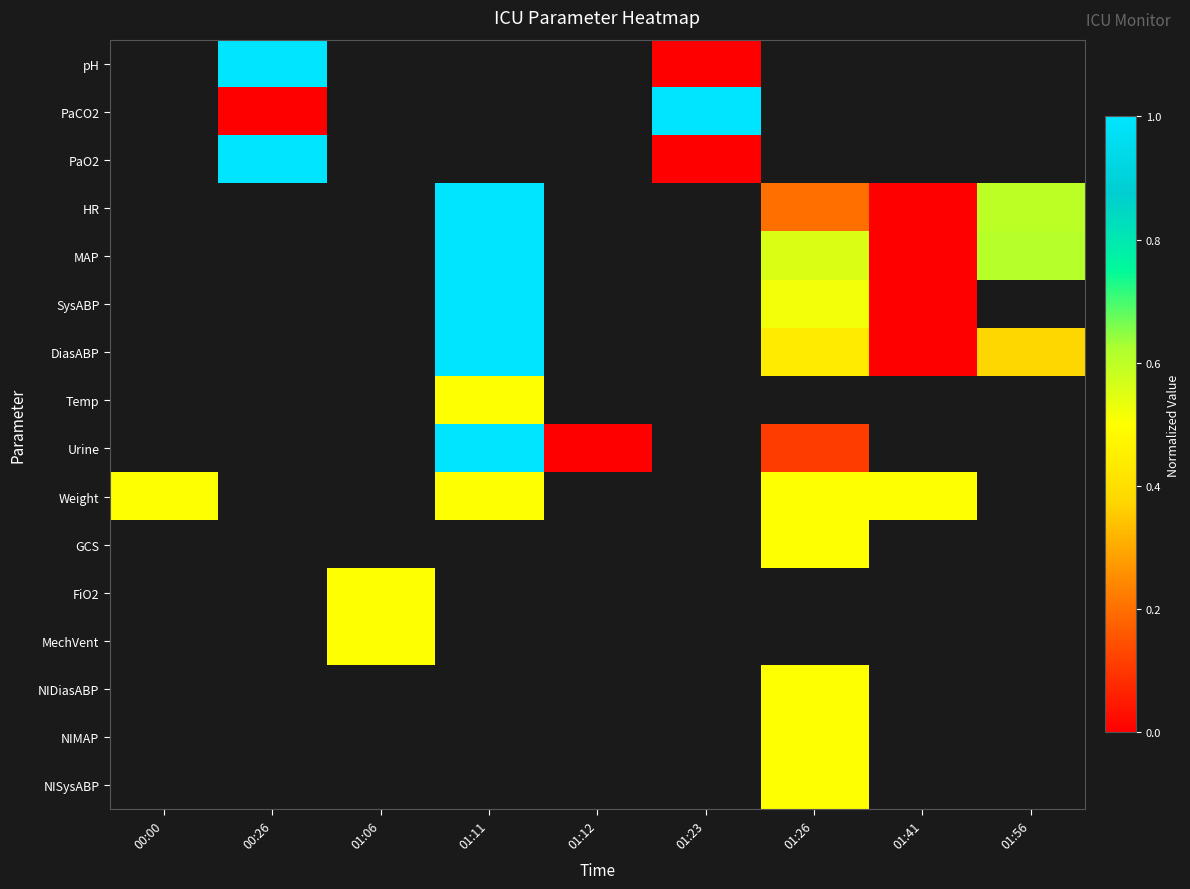

How many series are shown in this chart?

16